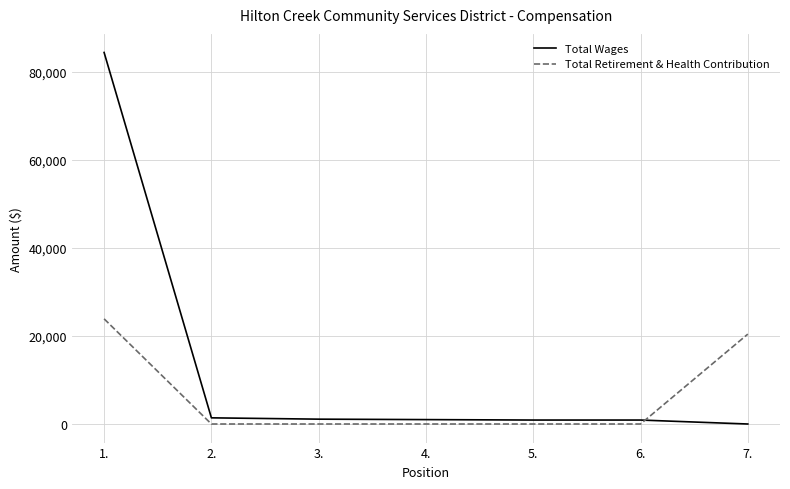

Which series has the largest total across all categories?

Total Wages